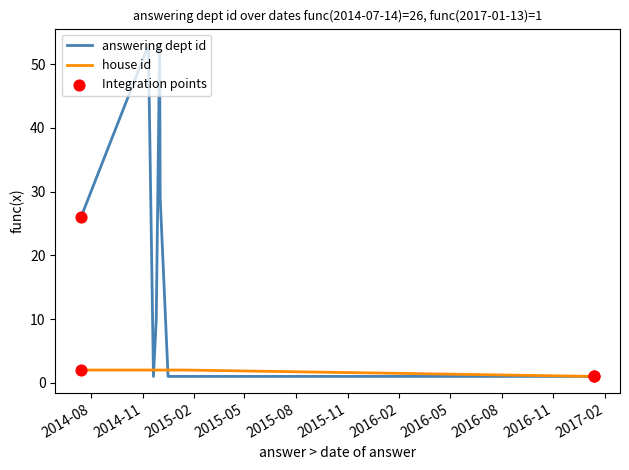

Rank the series by their maximum value, from lowest to highest.

house id, answering dept id